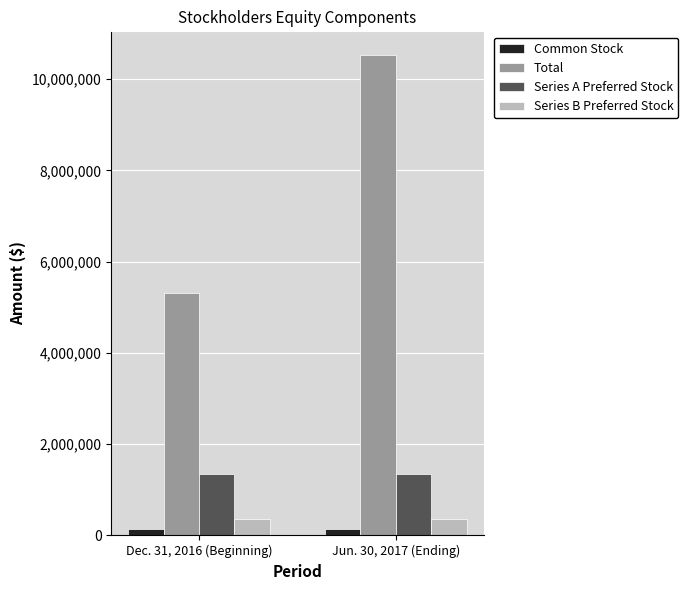

What is the maximum value shown in the chart?

10521886